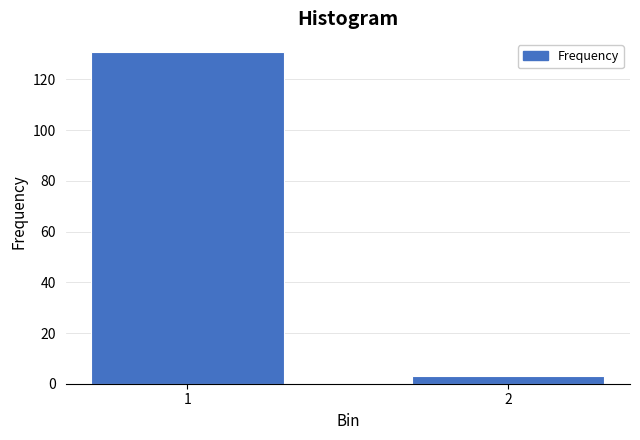

Reading right to left, extract all data points from this chart.

2=3	1=131